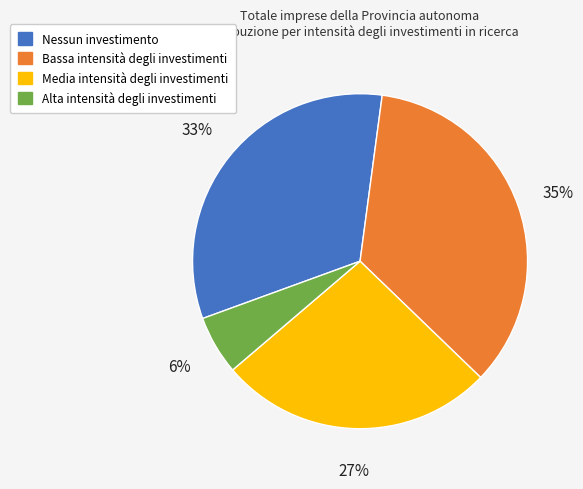

Which slice is the smallest?

Alta intensità degli investimenti